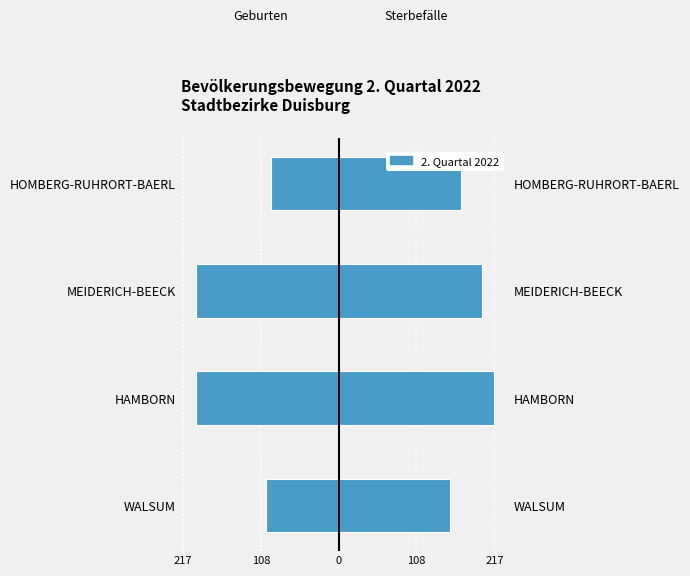

Are the bars horizontal?

Yes